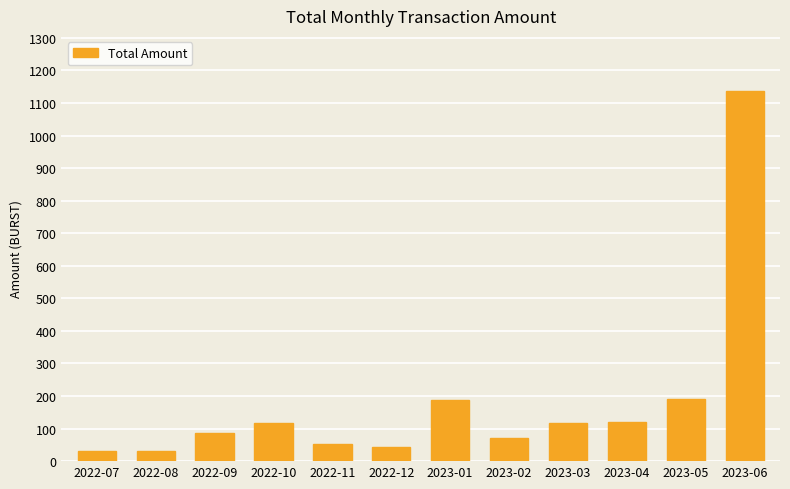

At which category does the chart reach its peak across all series?

2023-06